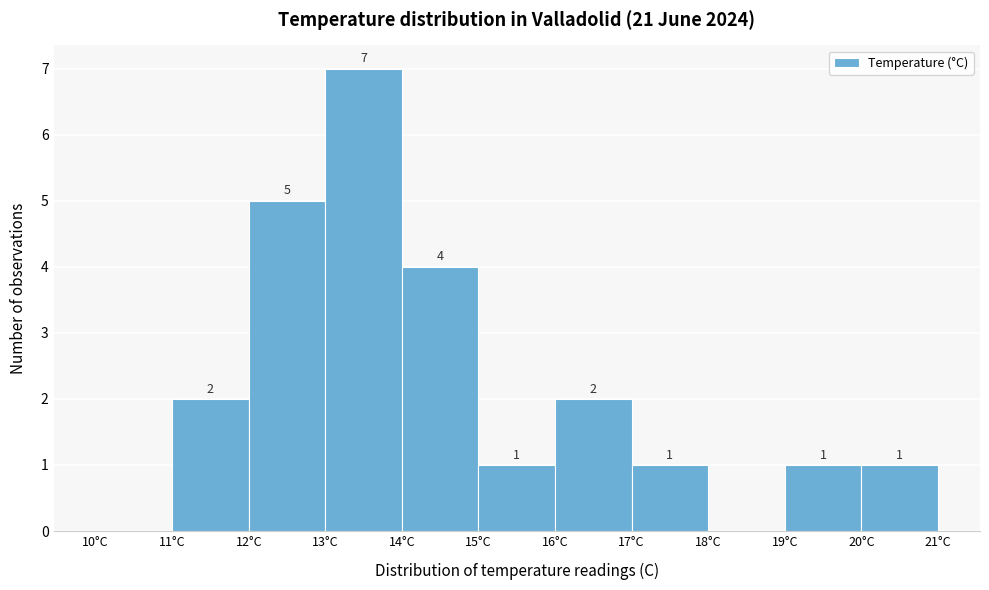

Which range on the x-axis has the tallest bar?

13 to 14